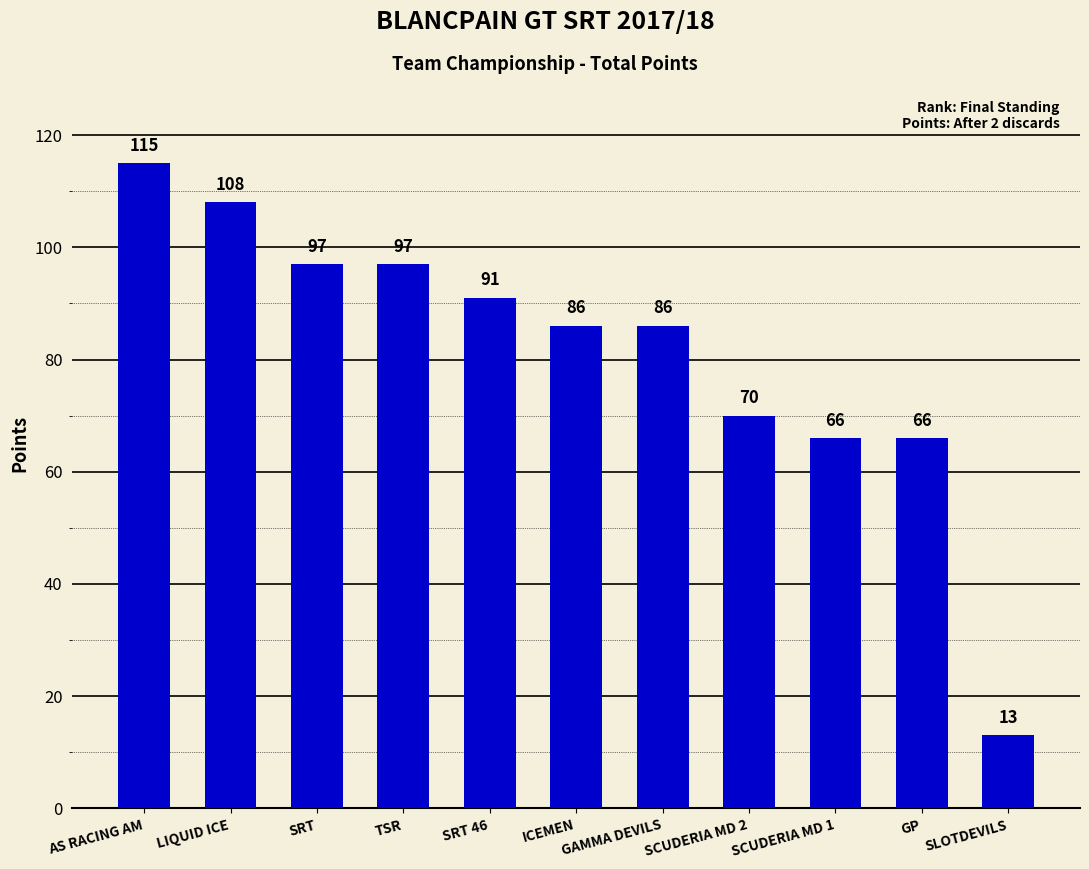

Reading left to right, extract all data points from this chart.

AS RACING AM=115	LIQUID ICE=108	SRT=97	TSR=97	SRT 46=91	ICEMEN=86	GAMMA DEVILS=86	SCUDERIA MD 2=70	SCUDERIA MD 1=66	GP=66	SLOTDEVILS=13